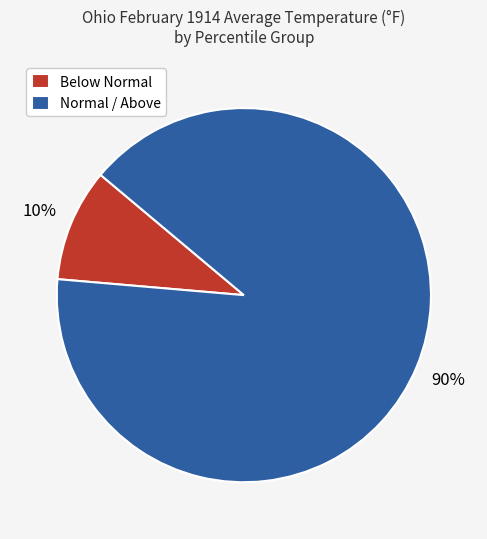

Does any single category account for the majority?

Yes